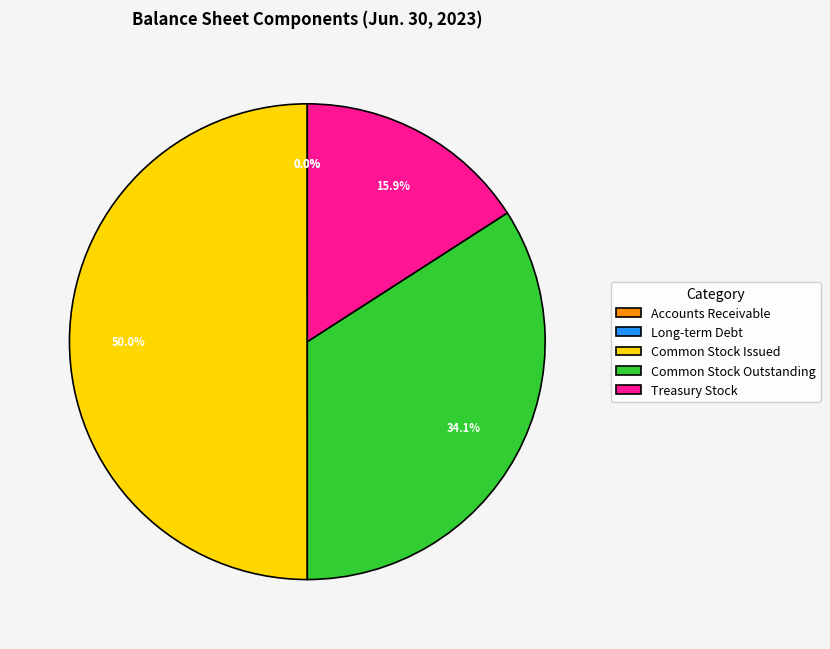

How much of the chart is everything except Common Stock Issued?

50.0%